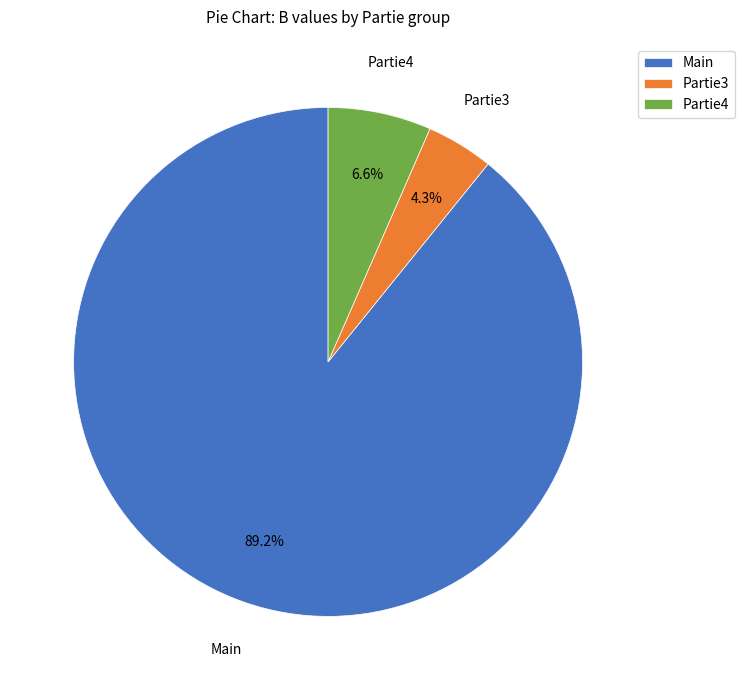

Is the sum of Main and Partie3 greater than half?

Yes